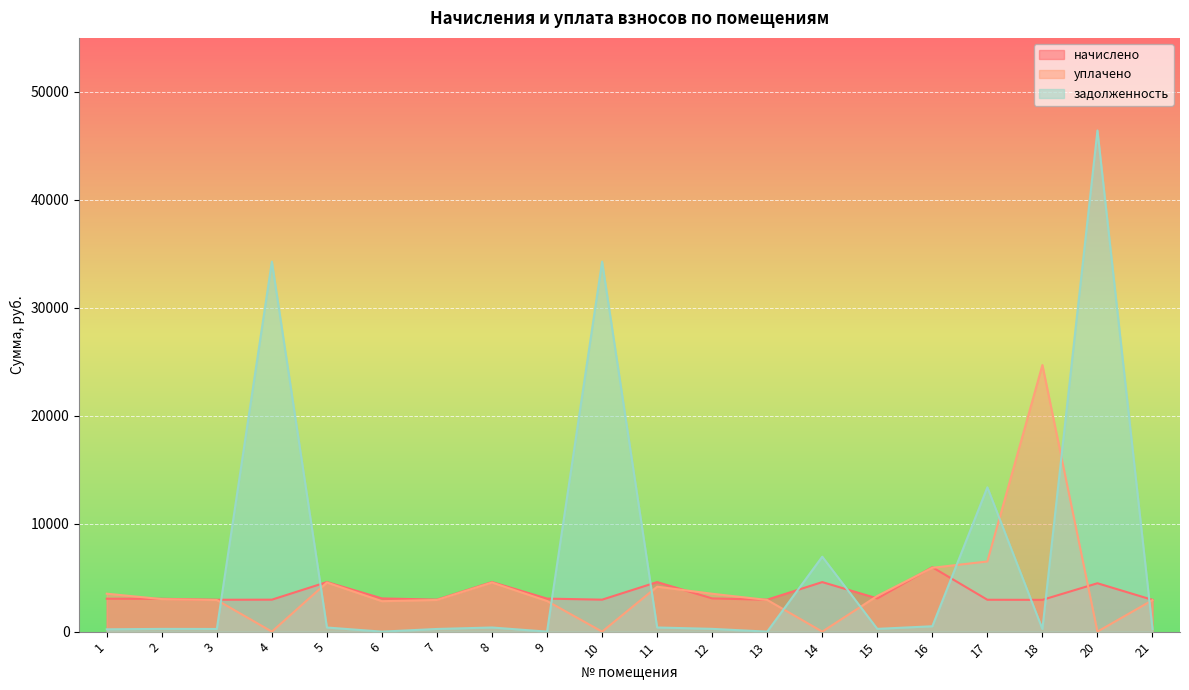

True or false: задолженность has a value of 429.7 at 2.

False